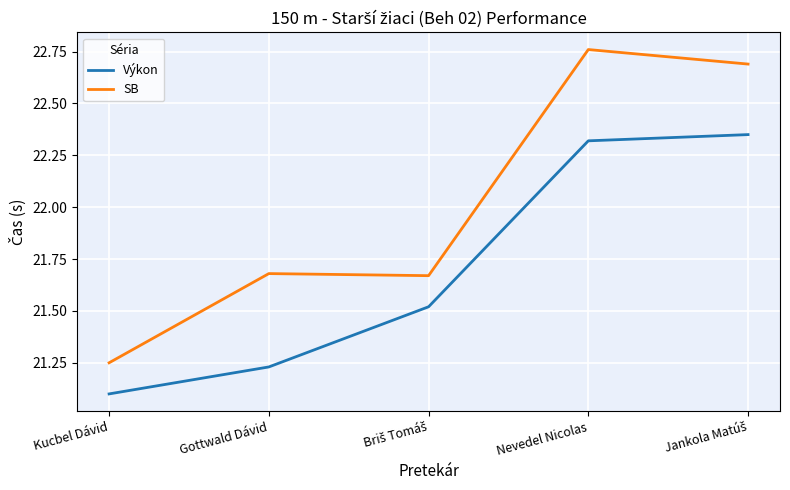

True or false: SB and Výkon intersect in this chart.

False